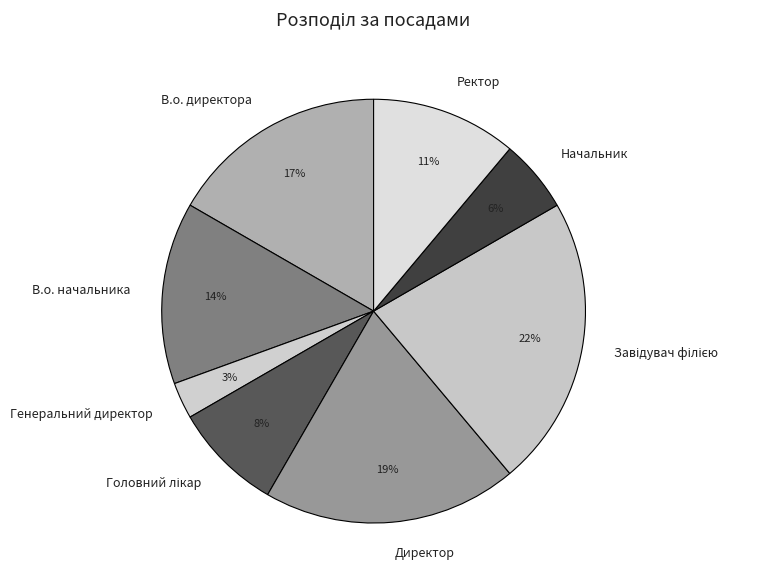

Does Ректор represent more than half of the total?

No